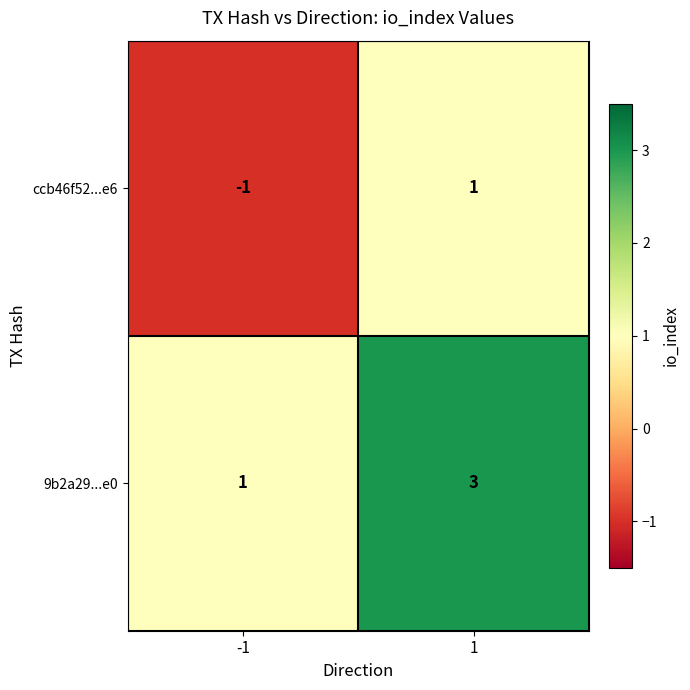

At how many categories does at least one series exceed 2?

1